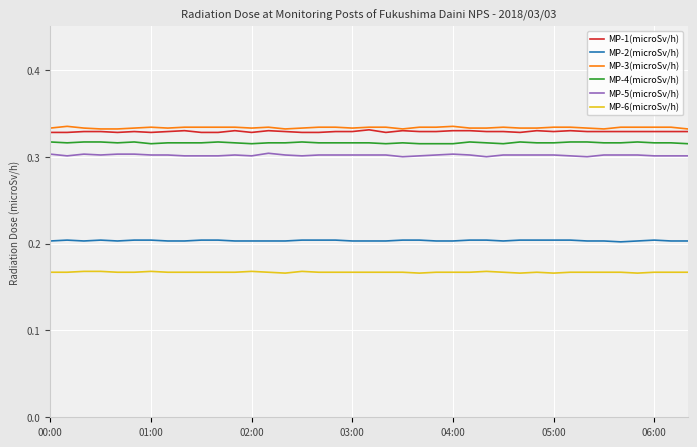

True or false: MP-3(microSv/h) and MP-5(microSv/h) cross at least once.

False